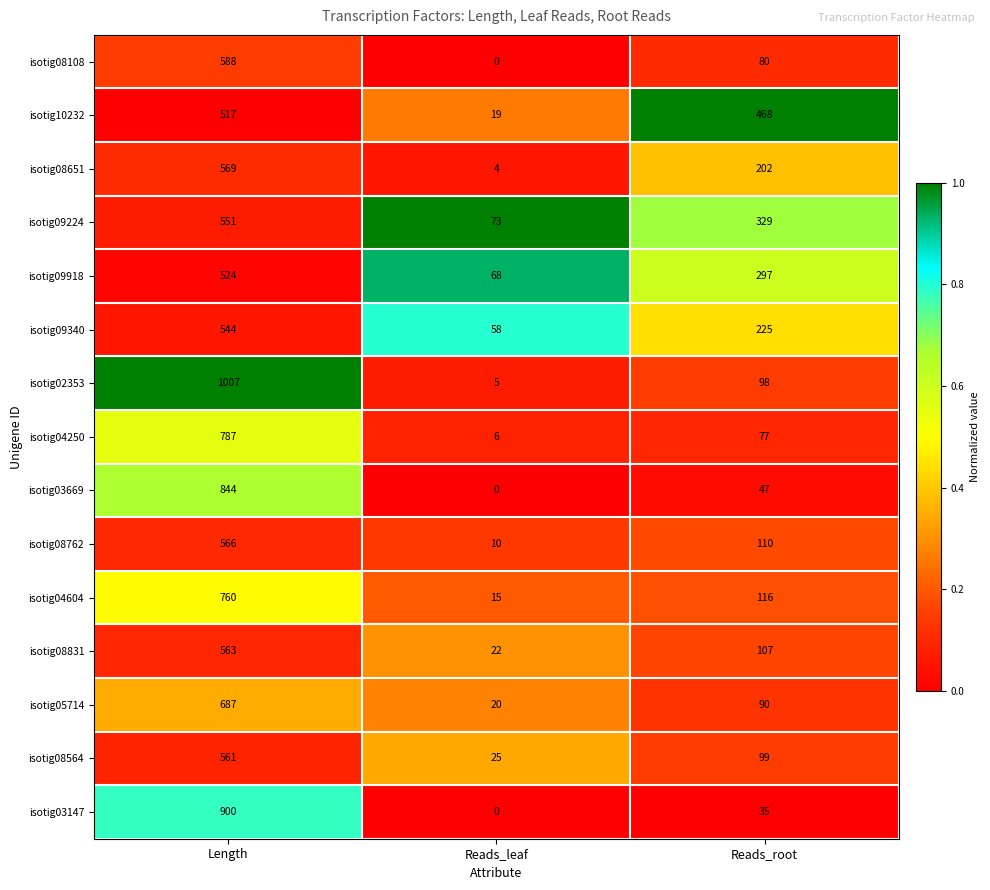

How many categories are shown in the chart?

3